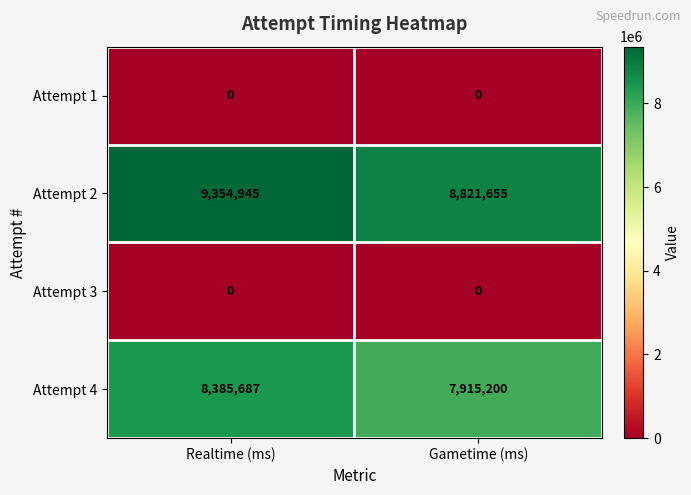

Reading right to left, extract all data points from this chart.

Attempt 1: Gametime (ms)=0	Realtime (ms)=0
Attempt 2: Gametime (ms)=8821655	Realtime (ms)=9354945
Attempt 3: Gametime (ms)=0	Realtime (ms)=0
Attempt 4: Gametime (ms)=7915200	Realtime (ms)=8385687